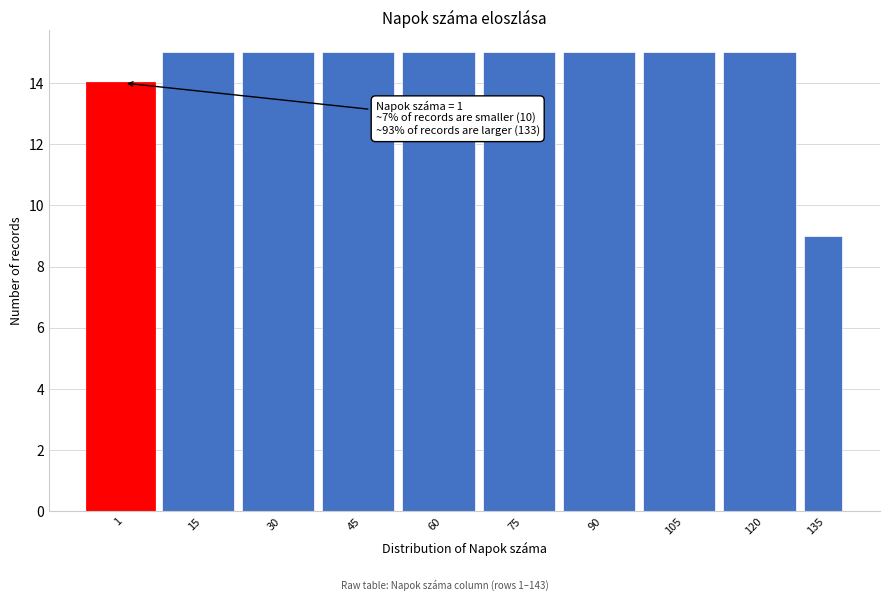

Reading left to right, what are all the values shown in this chart?

14	15	15	15	15	15	15	15	15	9